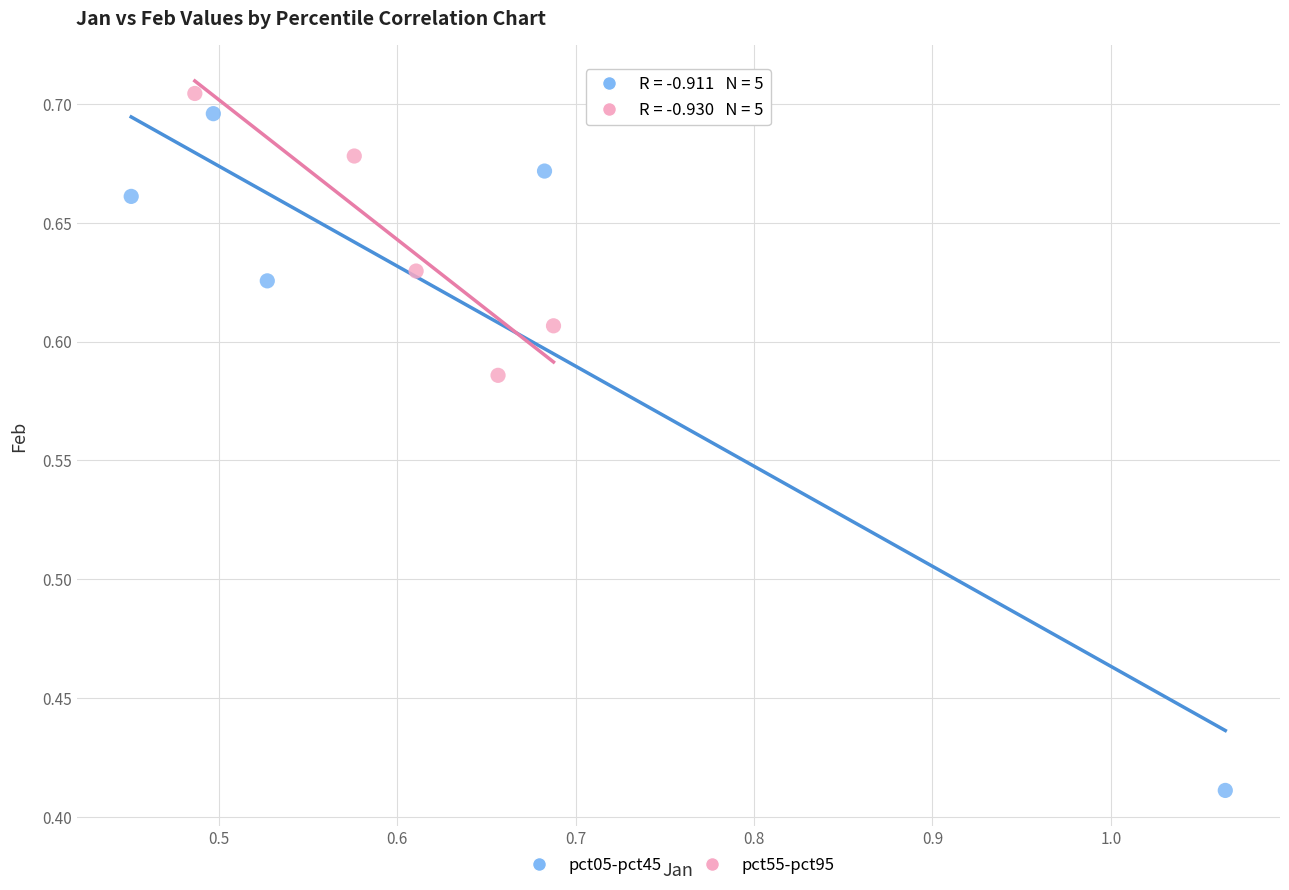

Which series reaches the maximum Y coordinate?

pct55-pct95